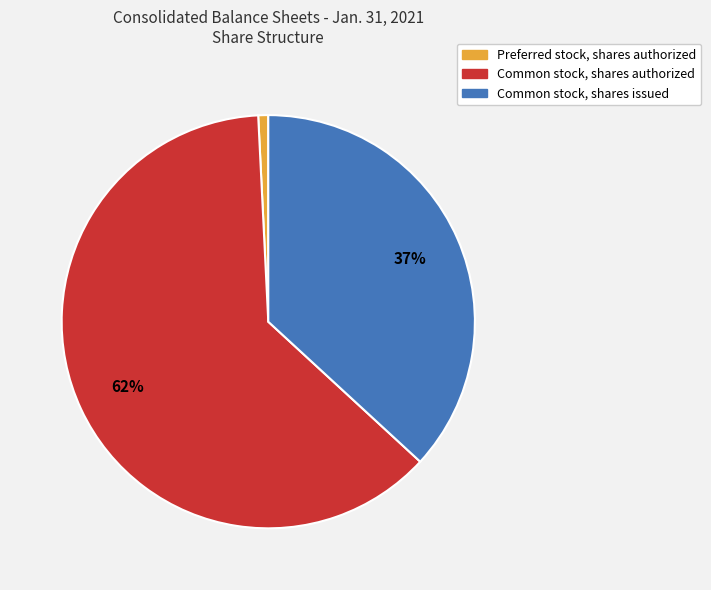

Which slice is the largest?

Common stock, shares authorized